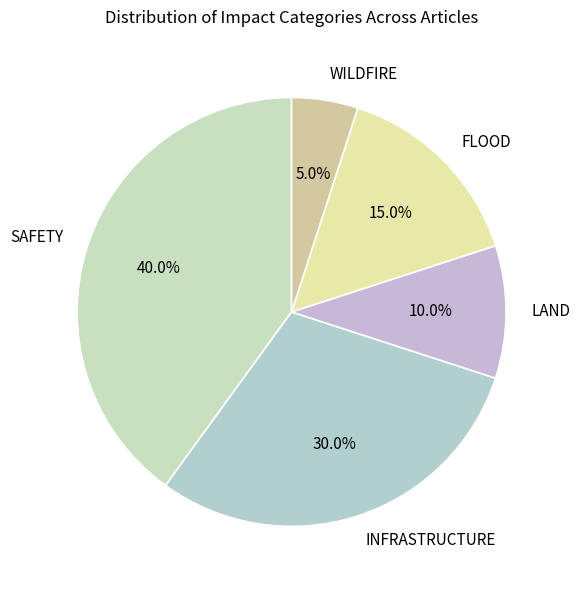

Rank the categories by value from highest to lowest.

SAFETY, INFRASTRUCTURE, FLOOD, LAND, WILDFIRE